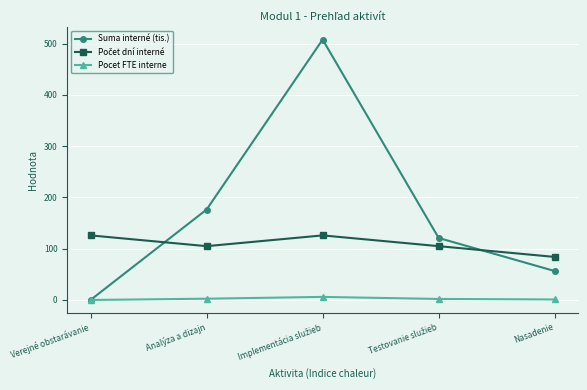

What position from the left is Analýza a dizajn?

2